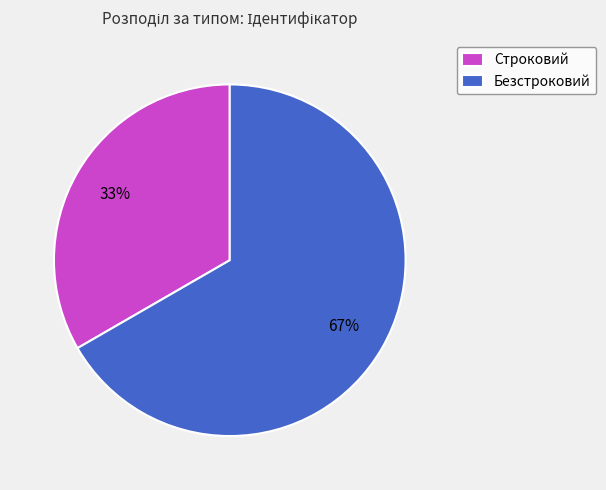

Which category has the biggest portion of the pie?

Безстроковий